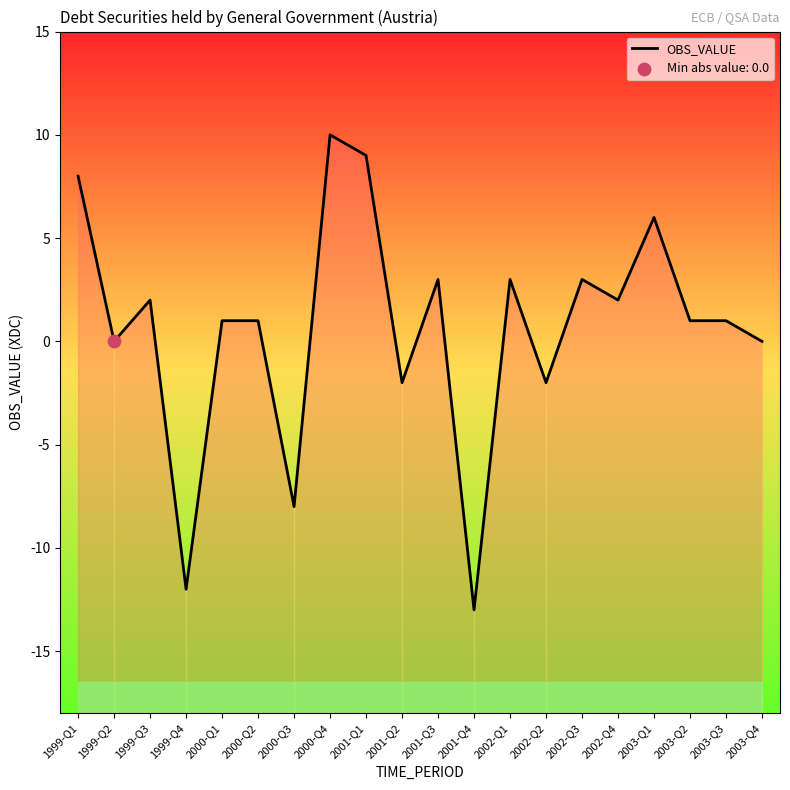

Between 2002-Q1 and 2001-Q3, which is larger?

2002-Q1